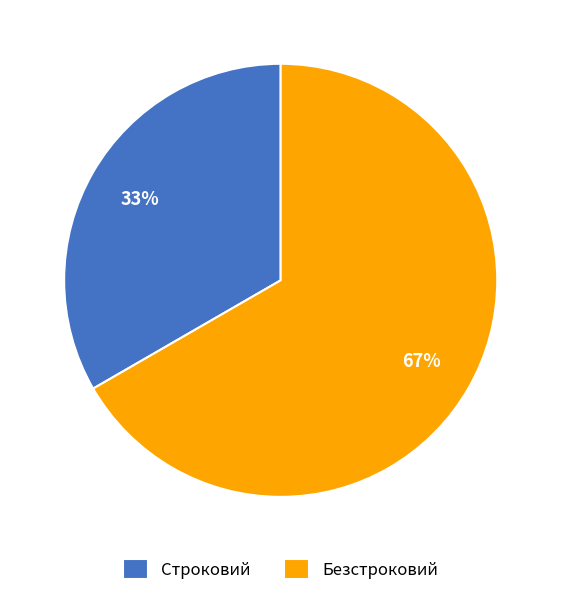

To the nearest percent, what is the combined percentage of Строковий and Безстроковий?

100%